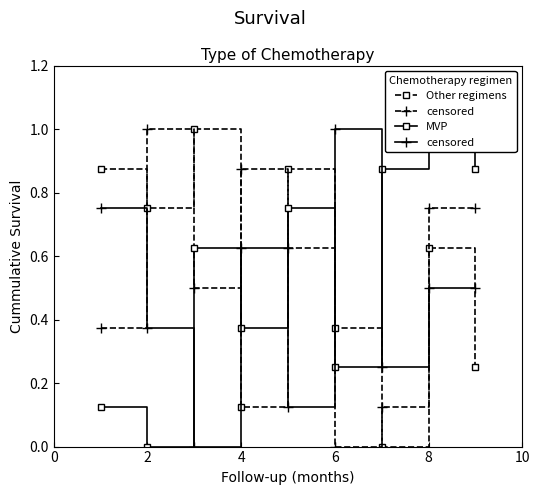

The Other regimens series shows 1.0 at 8. True or false?

False